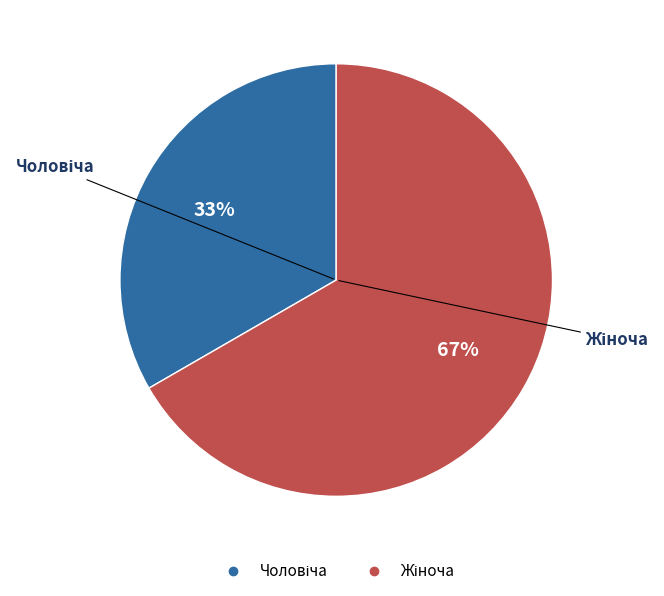

To the nearest percent, what is the average slice percentage?

50%